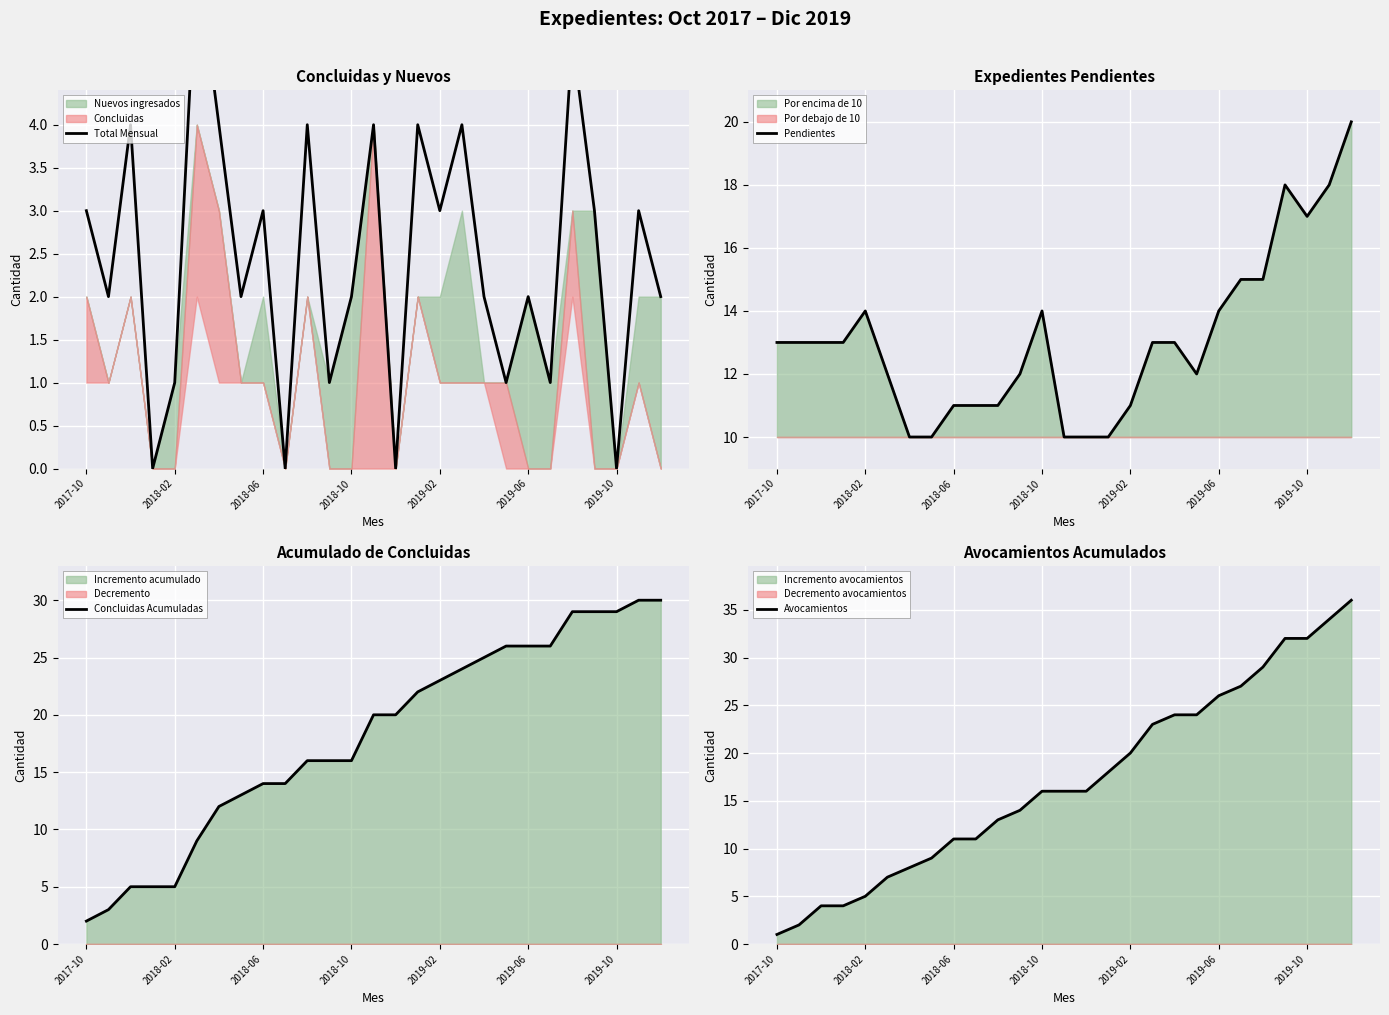

The Pendientes series shows 18 at 23. True or false?

True